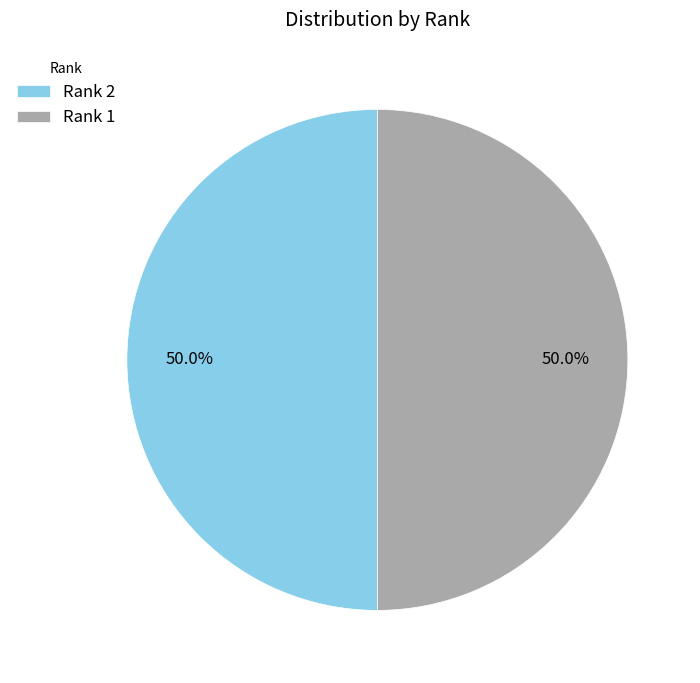

What percentage is the Rank 2 slice, to the nearest percent?

50%